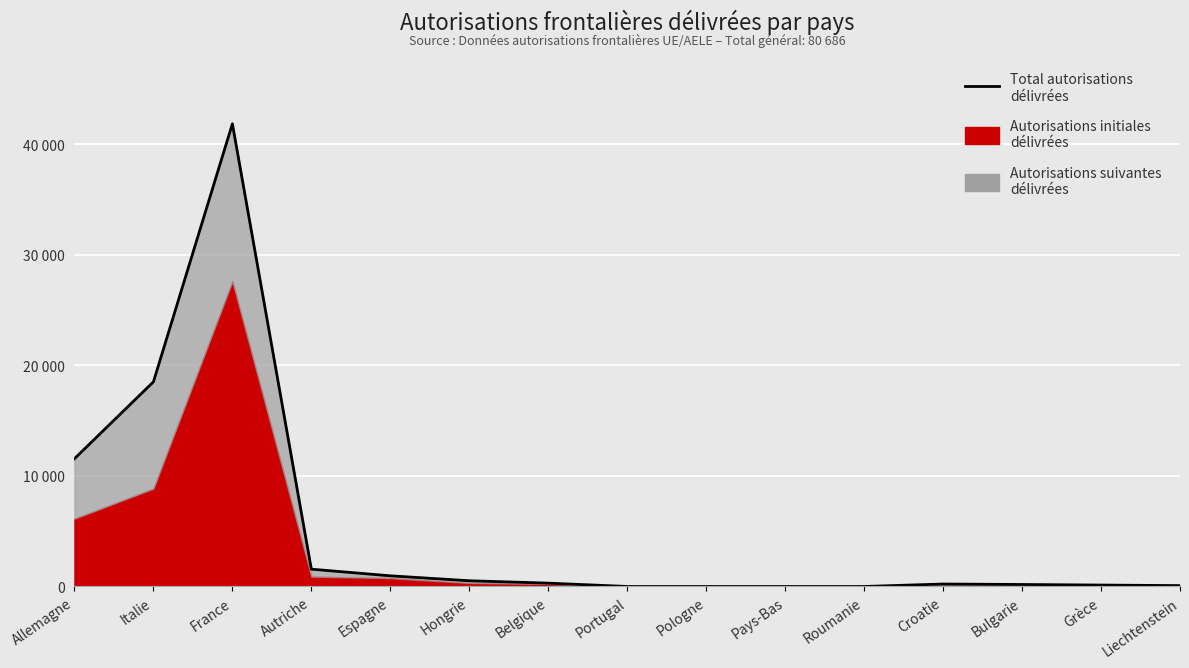

Is it true that the value at Allemagne is 11556?

True